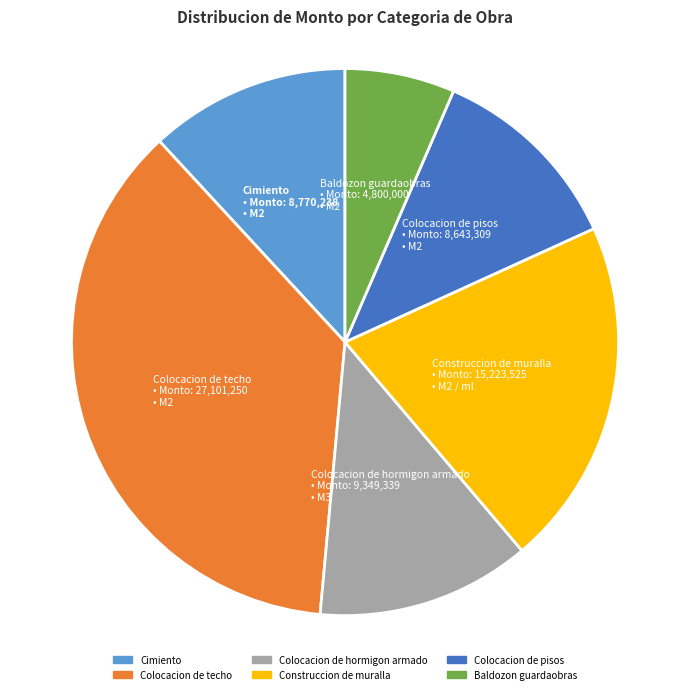

Between Construccion de muralla and Colocacion de techo, which is larger?

Colocacion de techo